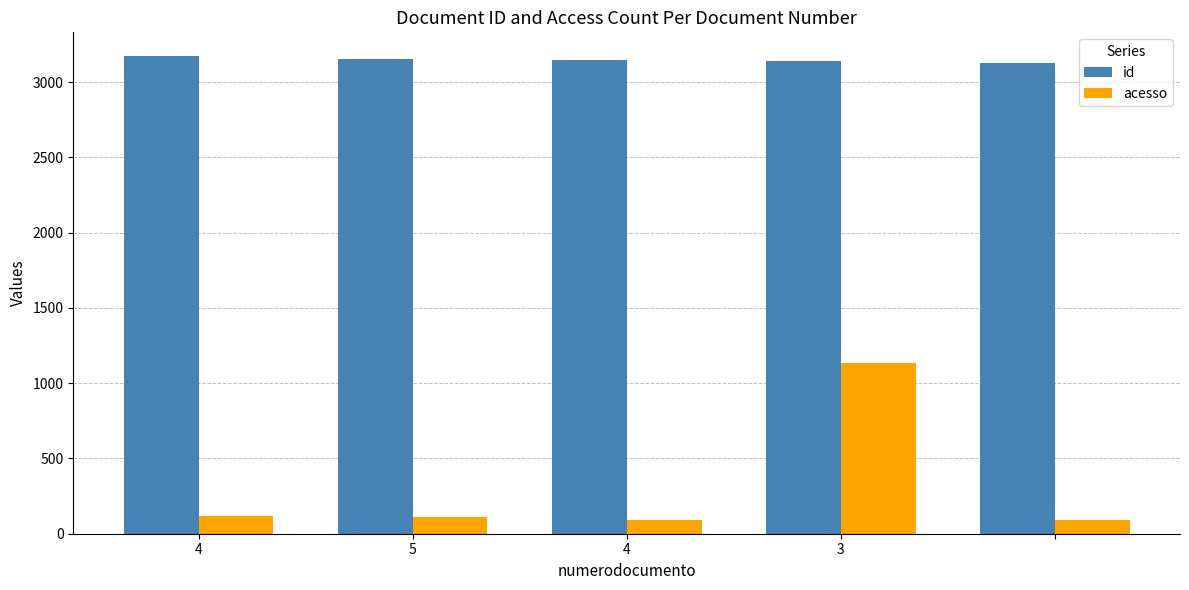

Which series has the largest total across all categories?

id